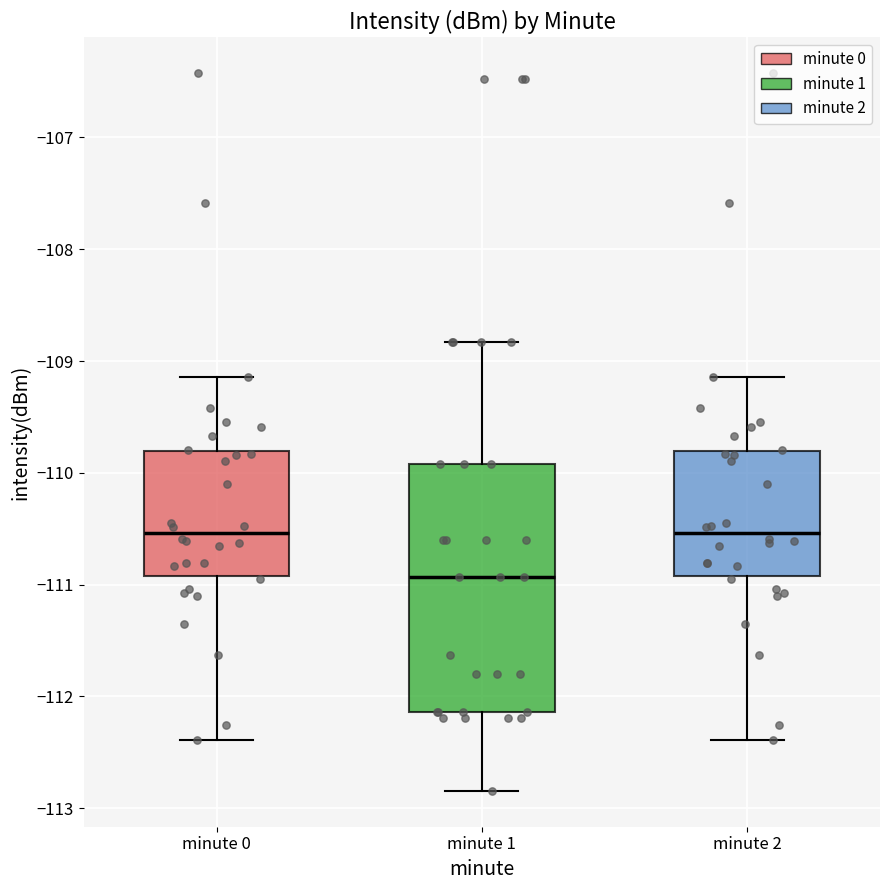

Reading left to right, read every box against the y-axis: the position of its median line, the range the box covers, and the ends of its whiskers. The values are not printed on the chart, so give them approximately, as read against the axis.

minute 0: median -110.5, box -110.9 to -109.8, whiskers -112.4 to -109.1
minute 1: median -110.9, box -112.1 to -109.9, whiskers -112.8 to -108.8
minute 2: median -110.5, box -110.9 to -109.8, whiskers -112.4 to -109.1